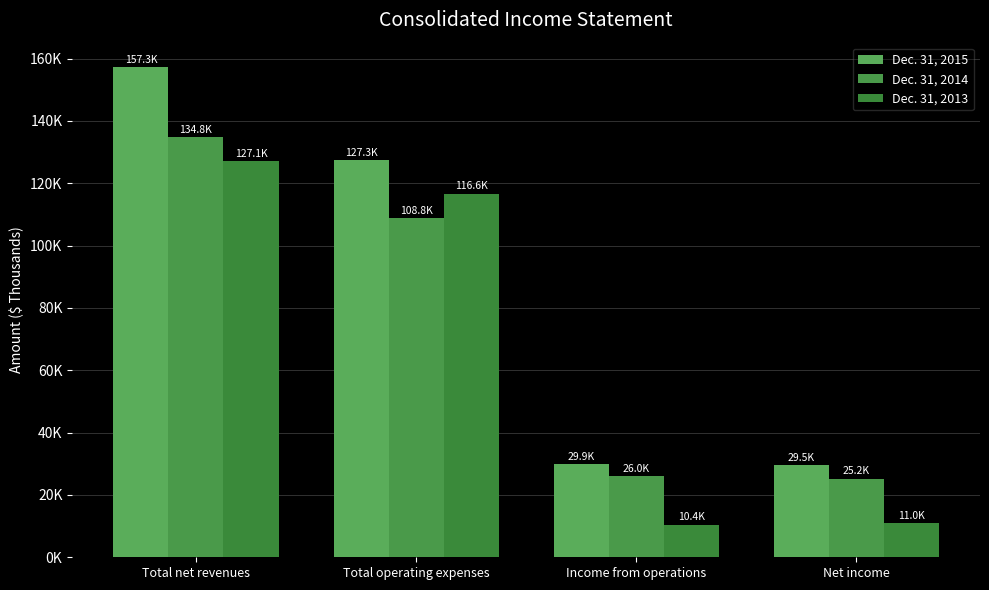

Is the value of Dec. 31, 2014 at Total operating expenses greater than the value of Dec. 31, 2013 at Total net revenues?

No